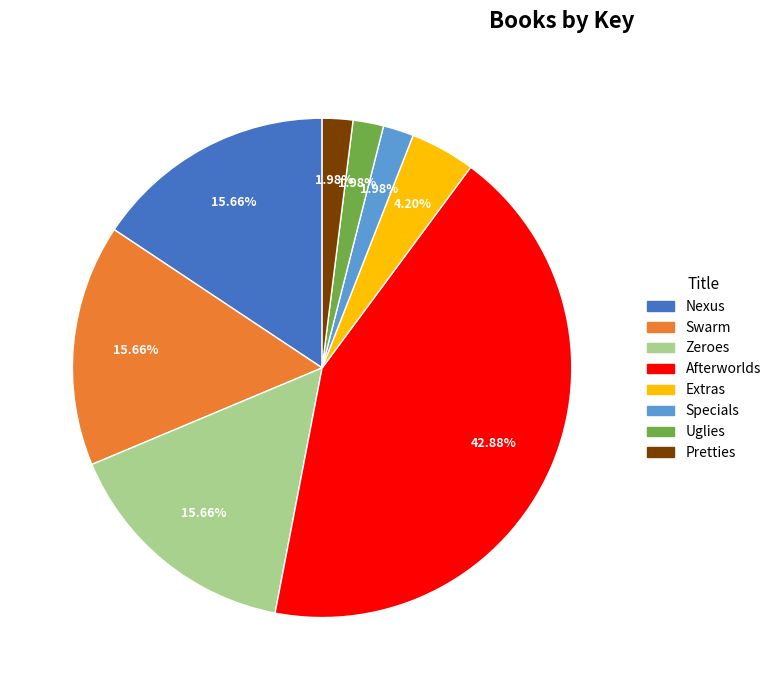

Does Specials represent more than half of the total?

No